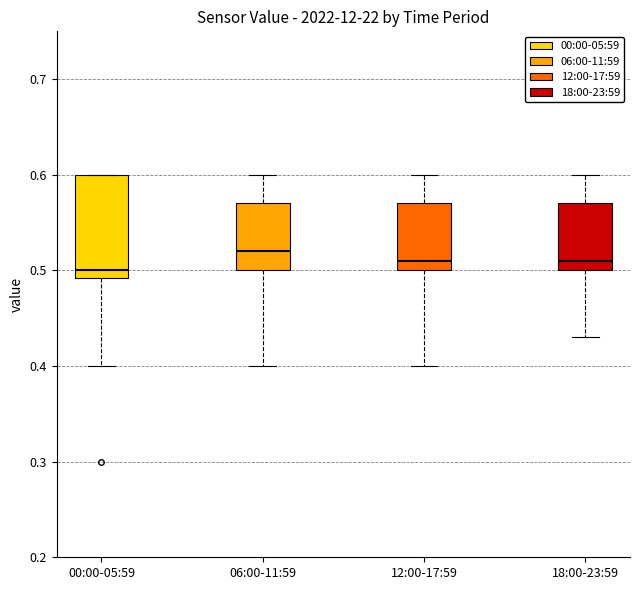

Which box has the lowest median line?

00:00-05:59